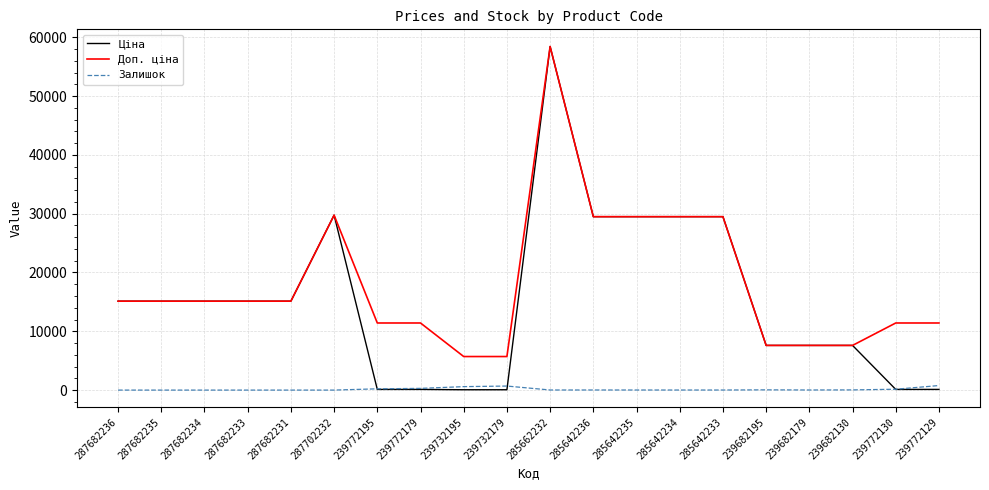

What is the approximate value of Ціна at 287682236?

15120.0